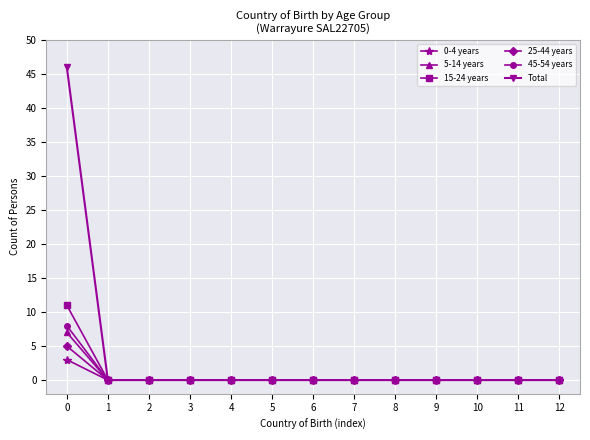

Count the number of categories in the chart.

13